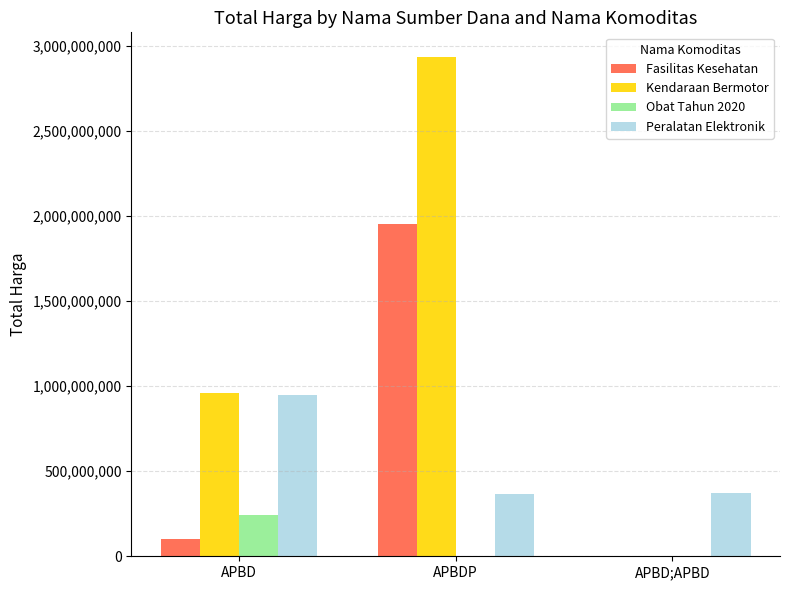

At which category does the chart reach its peak across all series?

APBDP